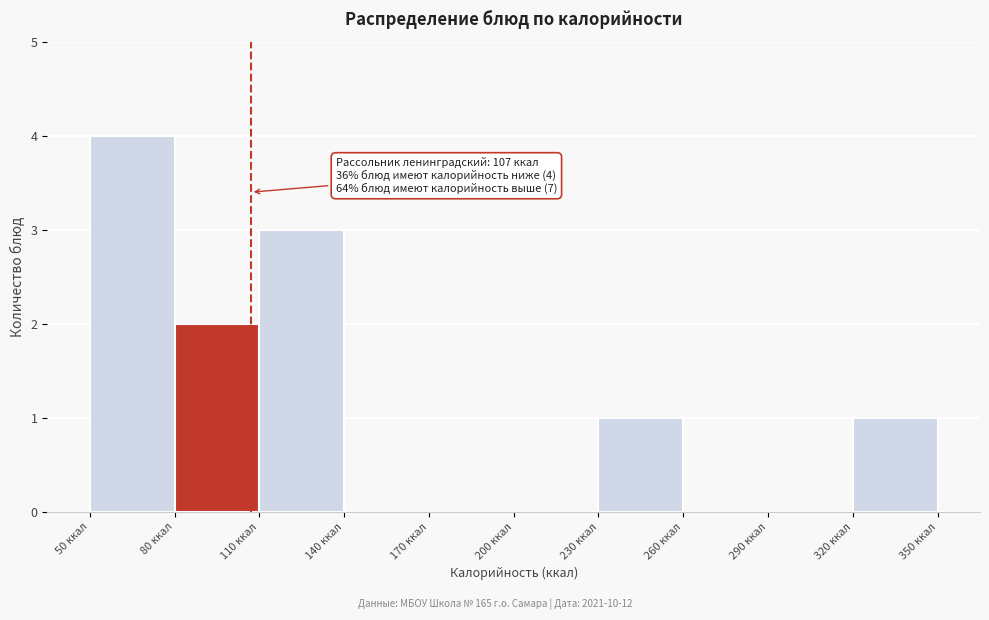

Over which range of the x-axis is the bar tallest?

50 to 80